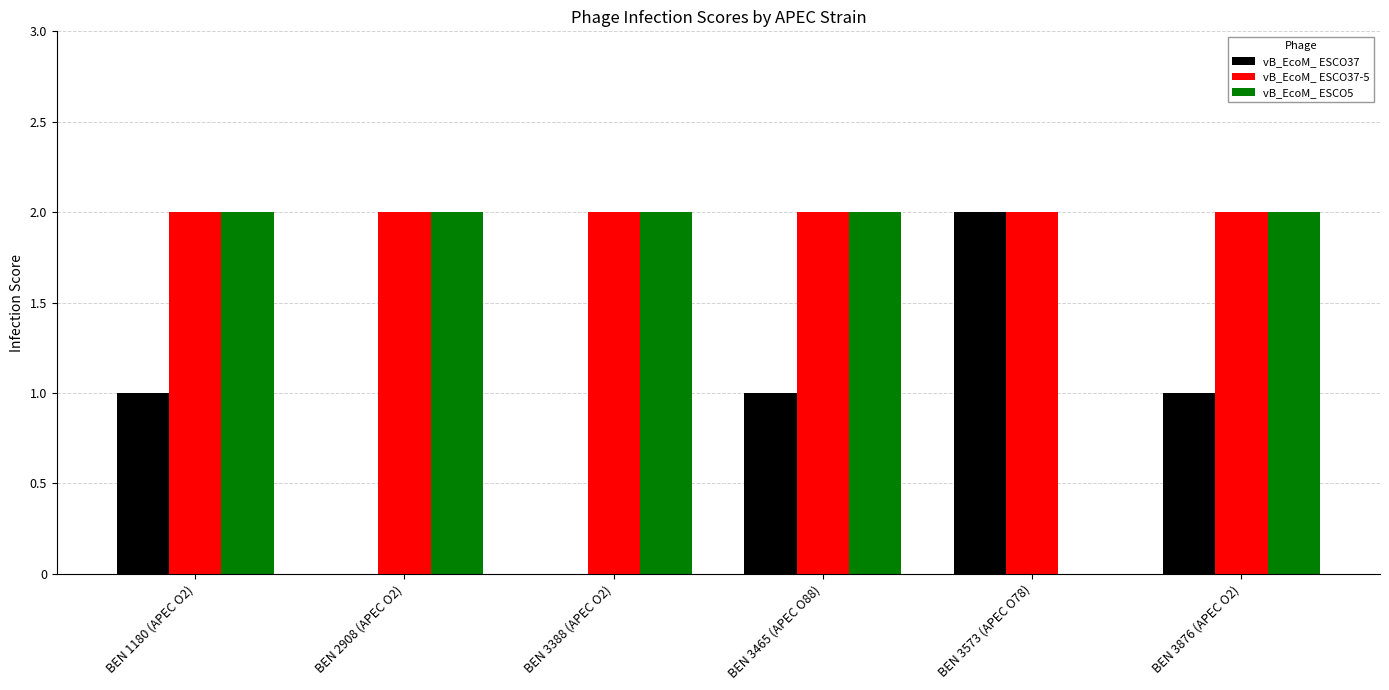

True or false: vB_EcoM_ ESCO5 has a value of 2 at BEN 3465 (APEC O88).

True